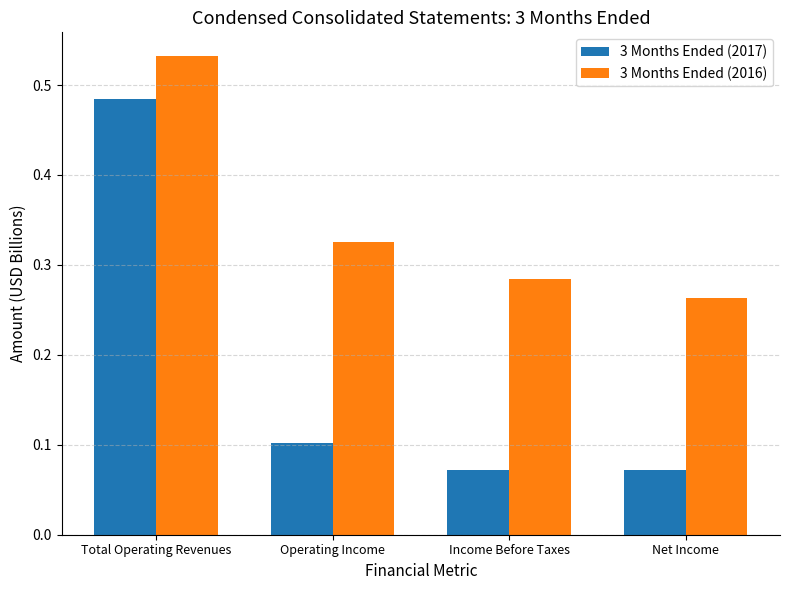

What is the label of the 1st bar from the left?

Total Operating Revenues